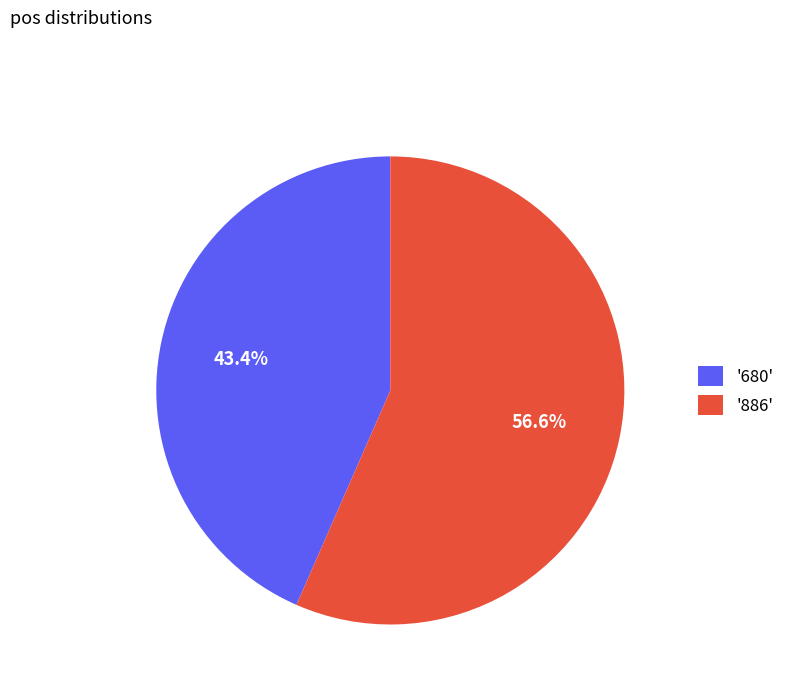

Is there a majority slice in this chart?

Yes